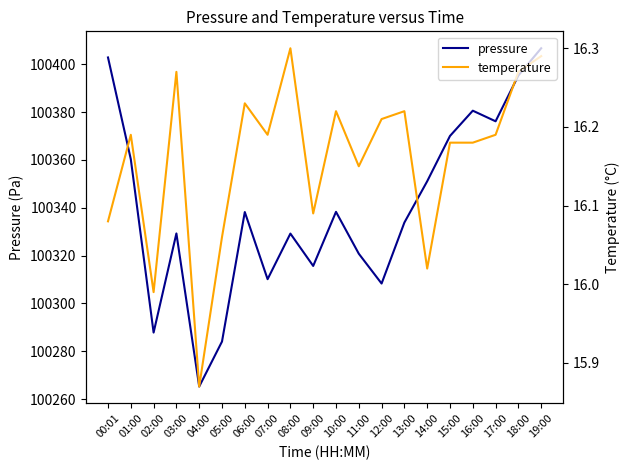

What are all the series names shown in the legend?

pressure, temperature